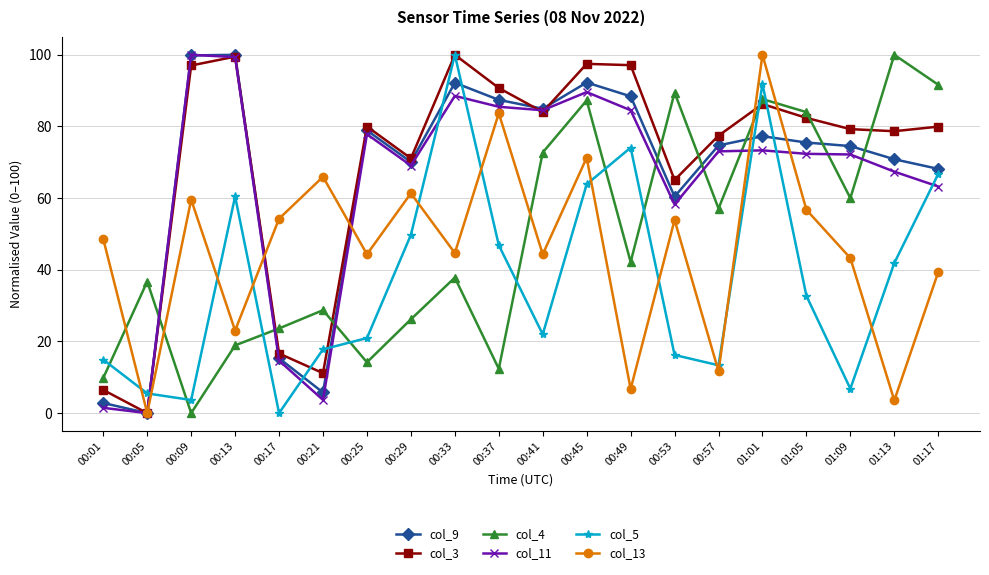

Which series changed the most between 00:33 and 00:37?

col_5